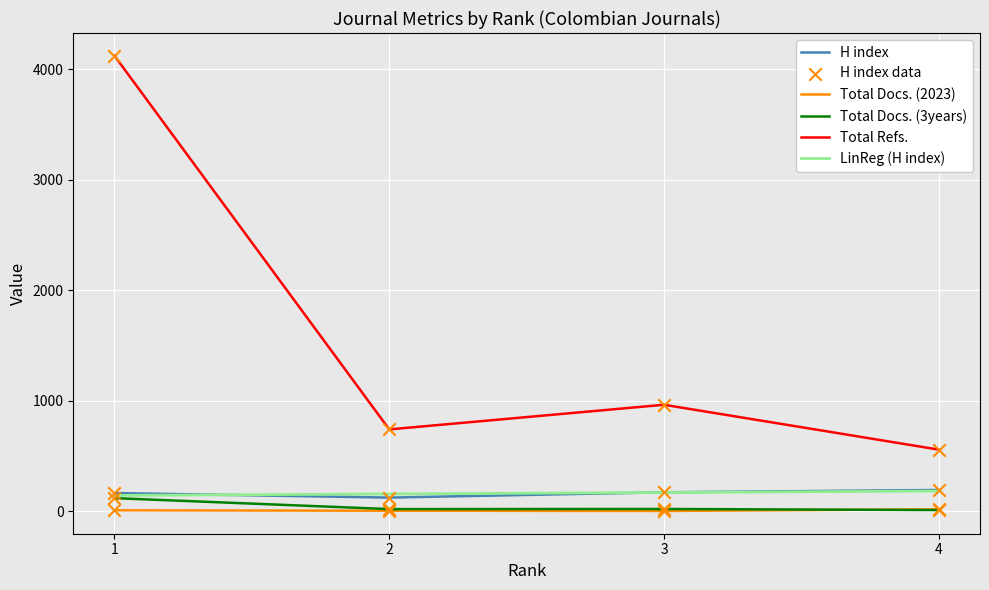

At which category is the sum across all series the highest?

1